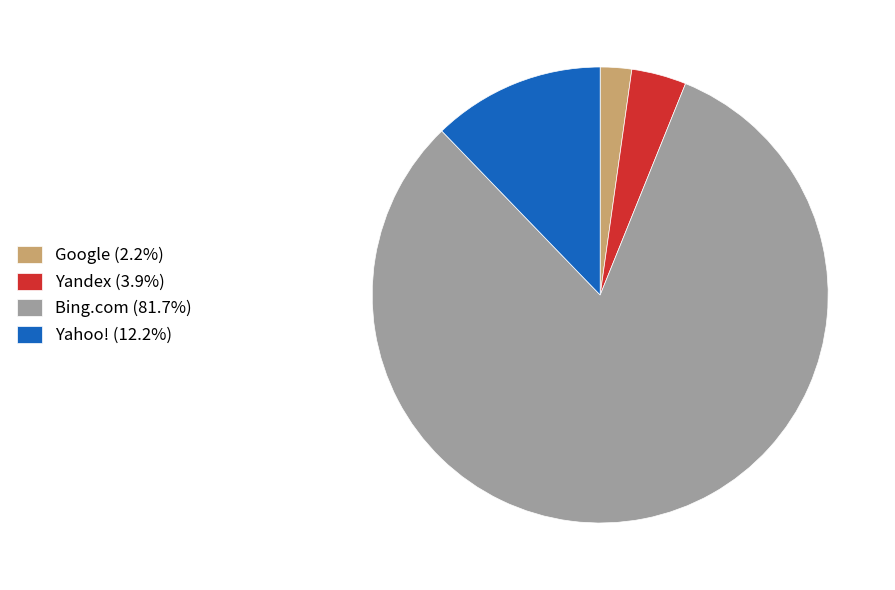

Count the number of slices in the pie.

4